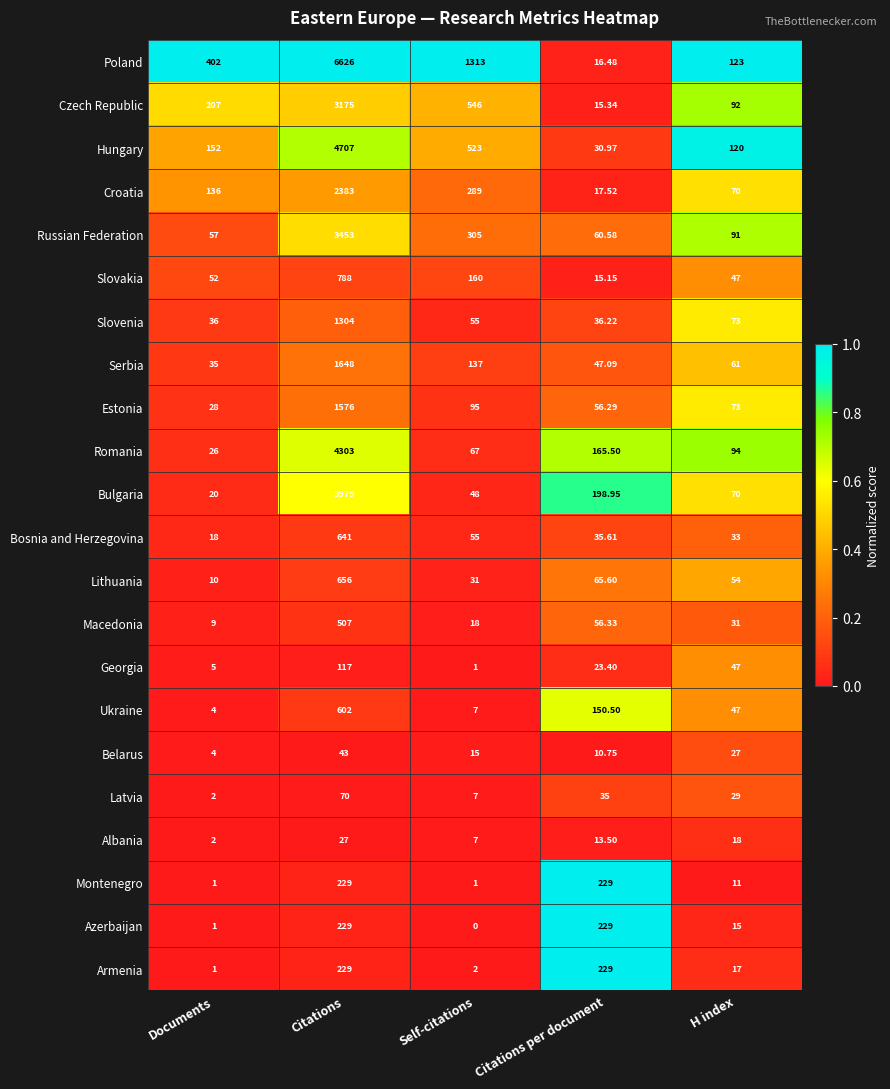

Count the number of categories in the chart.

5